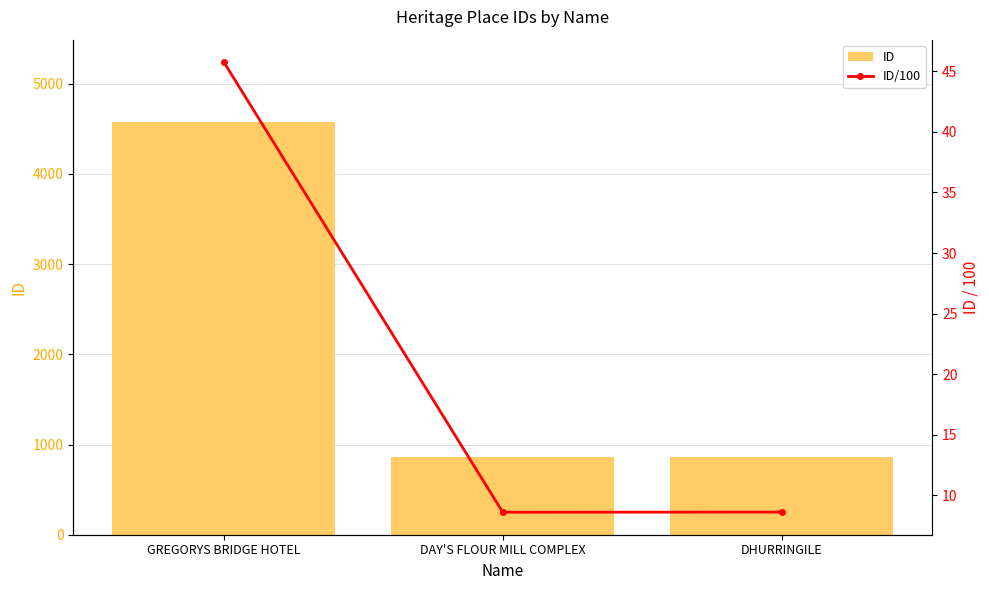

What is the maximum value shown in the chart?

4574.0